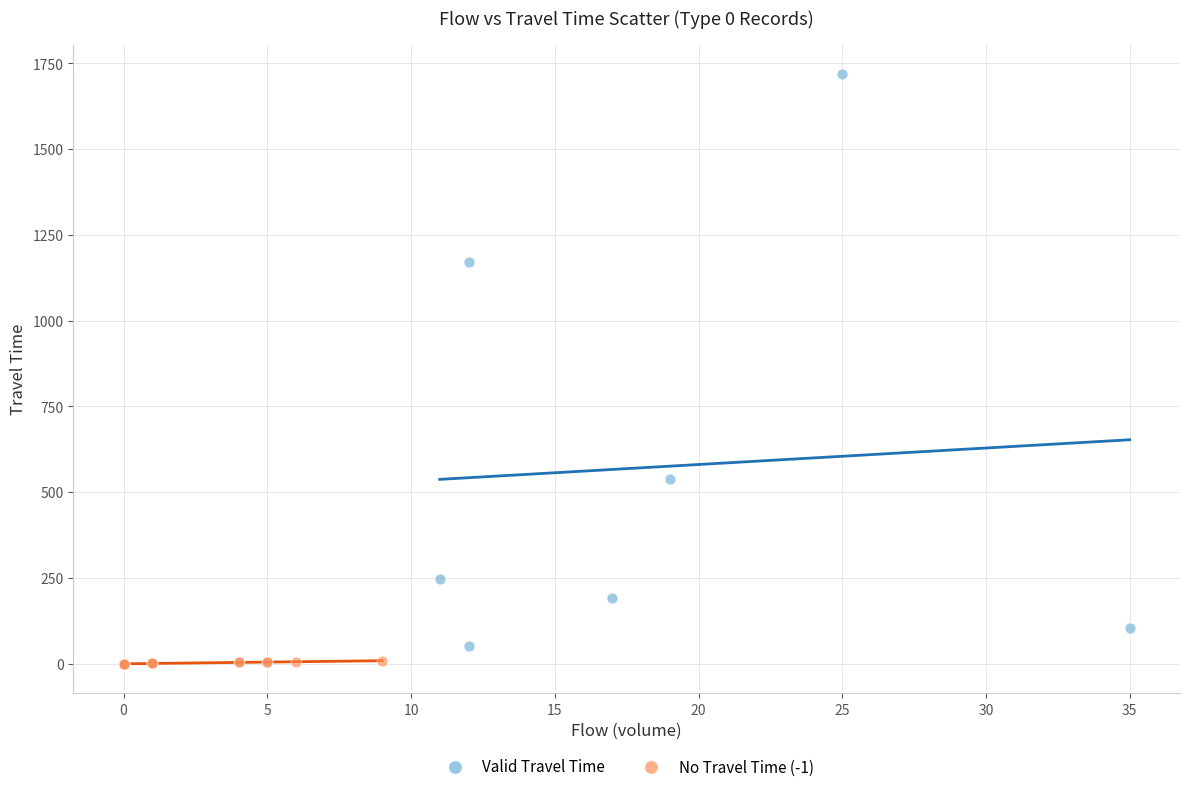

Which series has the largest Y range (max minus min)?

Valid Travel Time